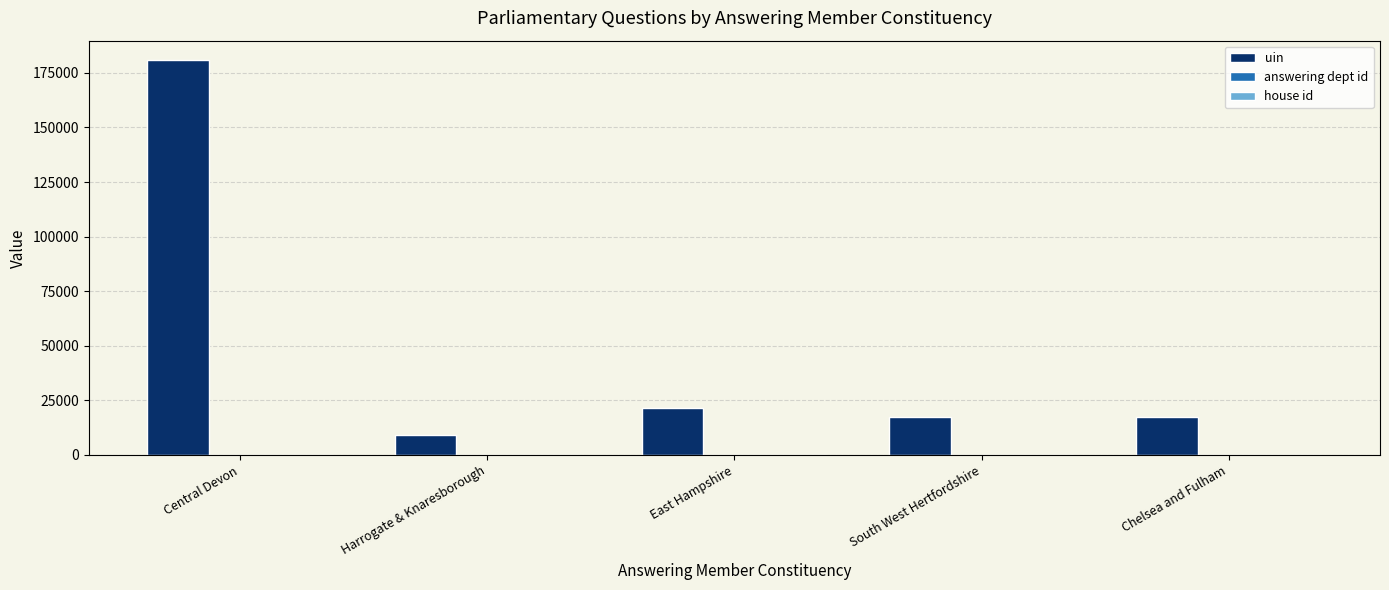

True or false: uin has a value of 21716 at East Hampshire.

True